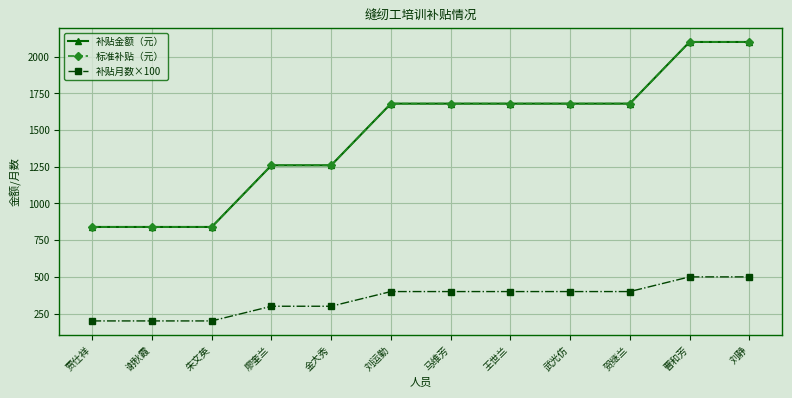

Does the chart have visible grid lines?

Yes